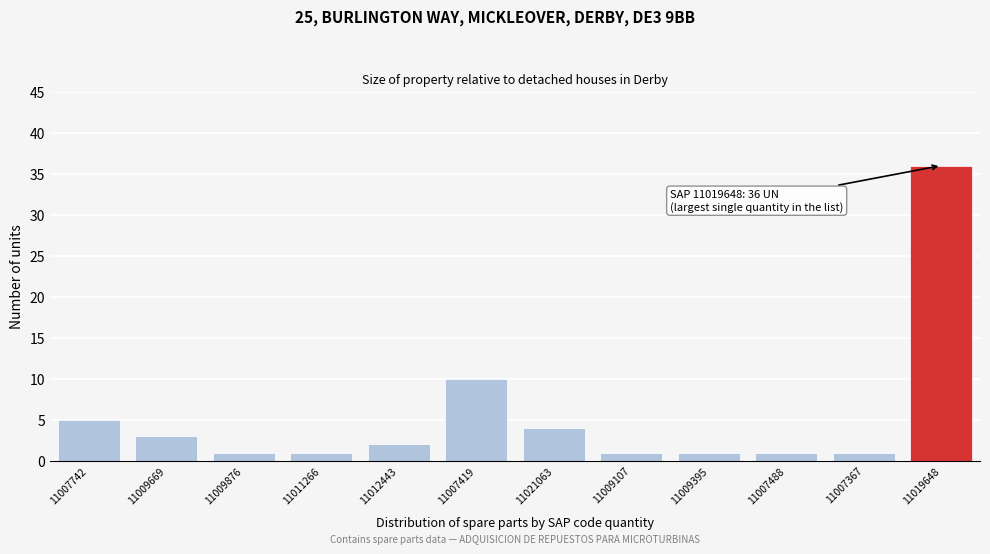

Reading right to left, what are all the values shown in this chart?

11019648=36	11007367=1	11007488=1	11009395=1	11009107=1	11021063=4	11007419=10	11012443=2	11011266=1	11009876=1	11009669=3	11007742=5